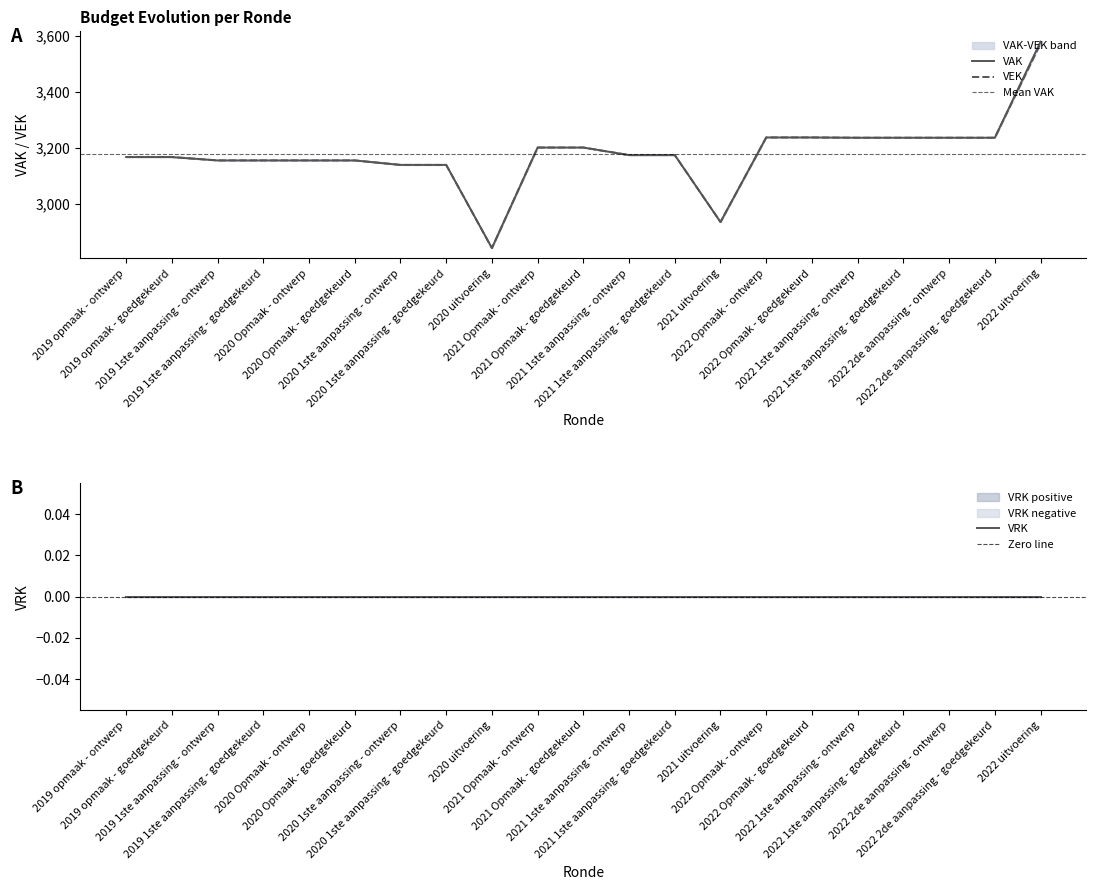

Rank the series by their maximum value, from highest to lowest.

VAK, VEK